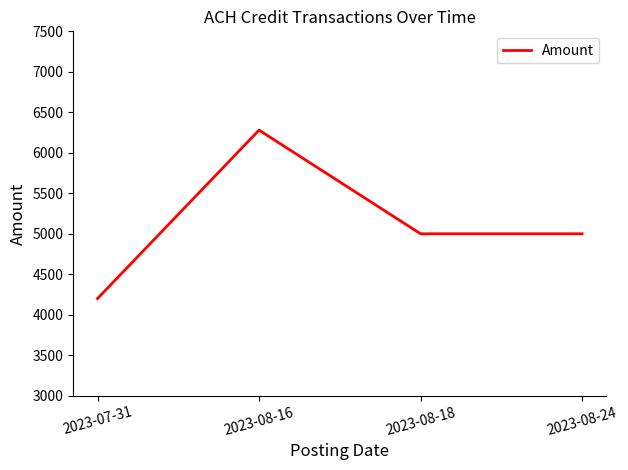

How many interior local peaks (higher than both neighbors) does the data have?

1